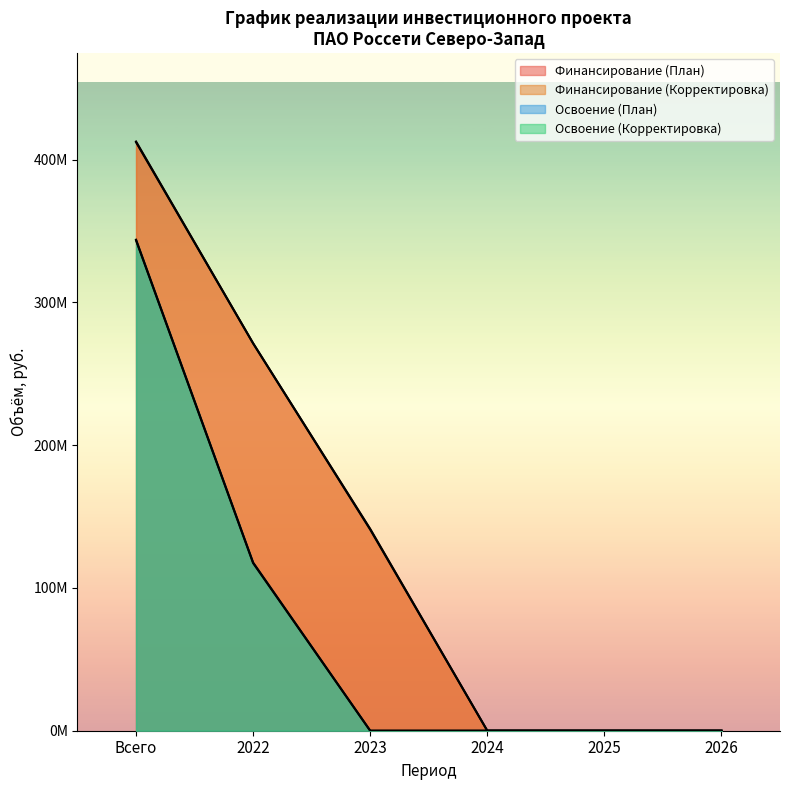

True or false: Финансирование (План) and Финансирование (Корректировка) cross at least once.

False